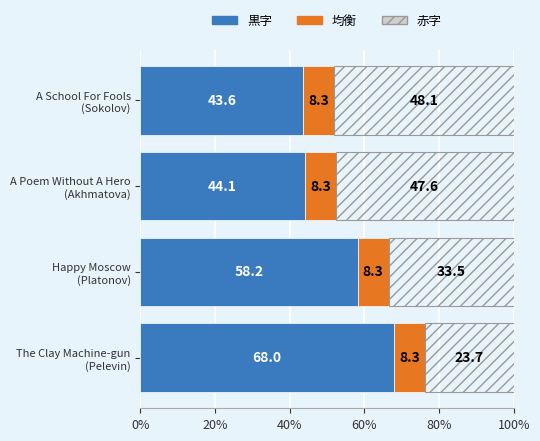

What is the minimum value for 黒字?

43.6